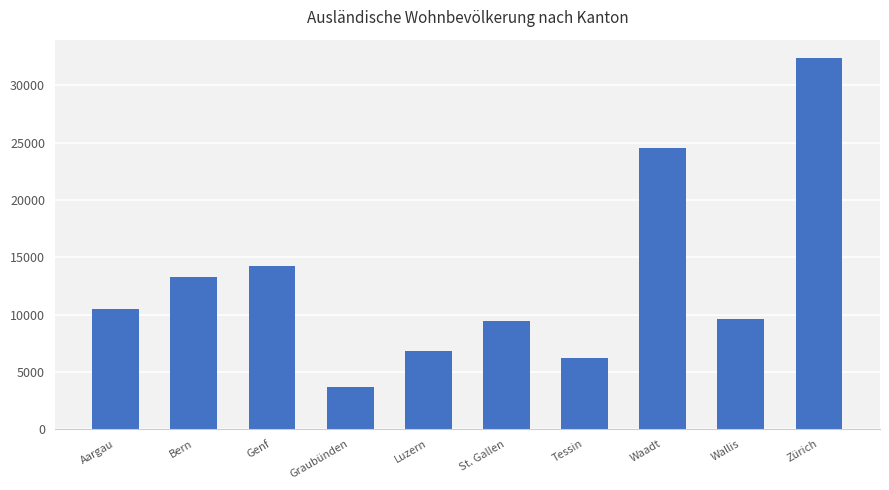

Are the bars grouped side by side (vs. stacked)?

No